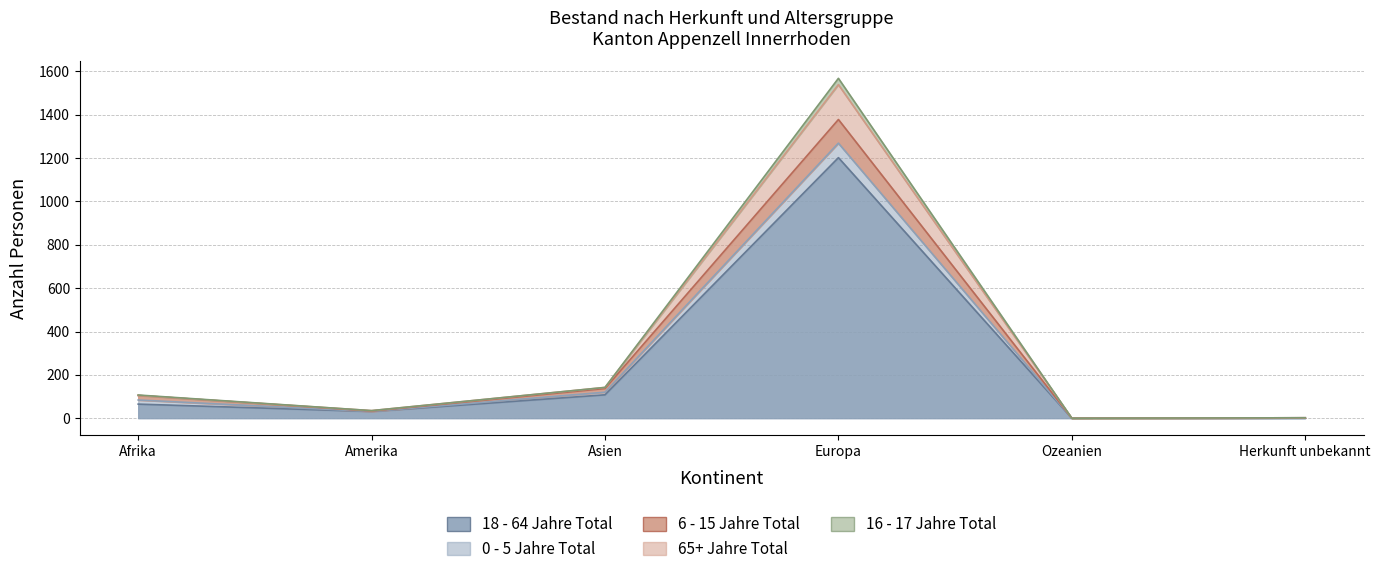

What is the spread (max minus min) of values at Herkunft unbekannt?

1